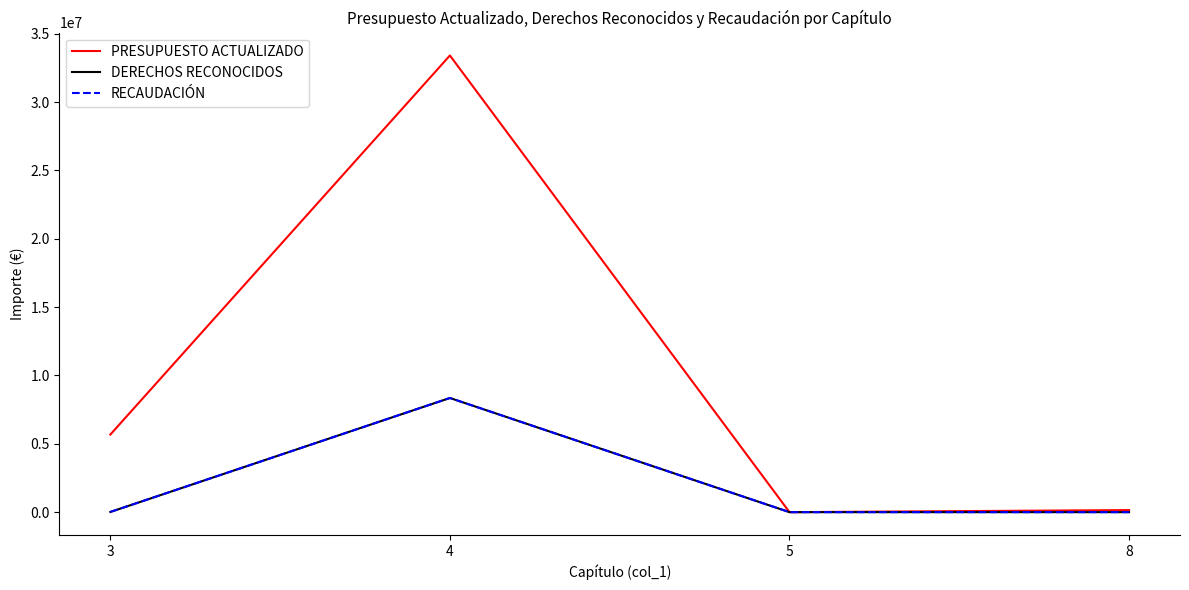

At which category is the sum across all series the highest?

4